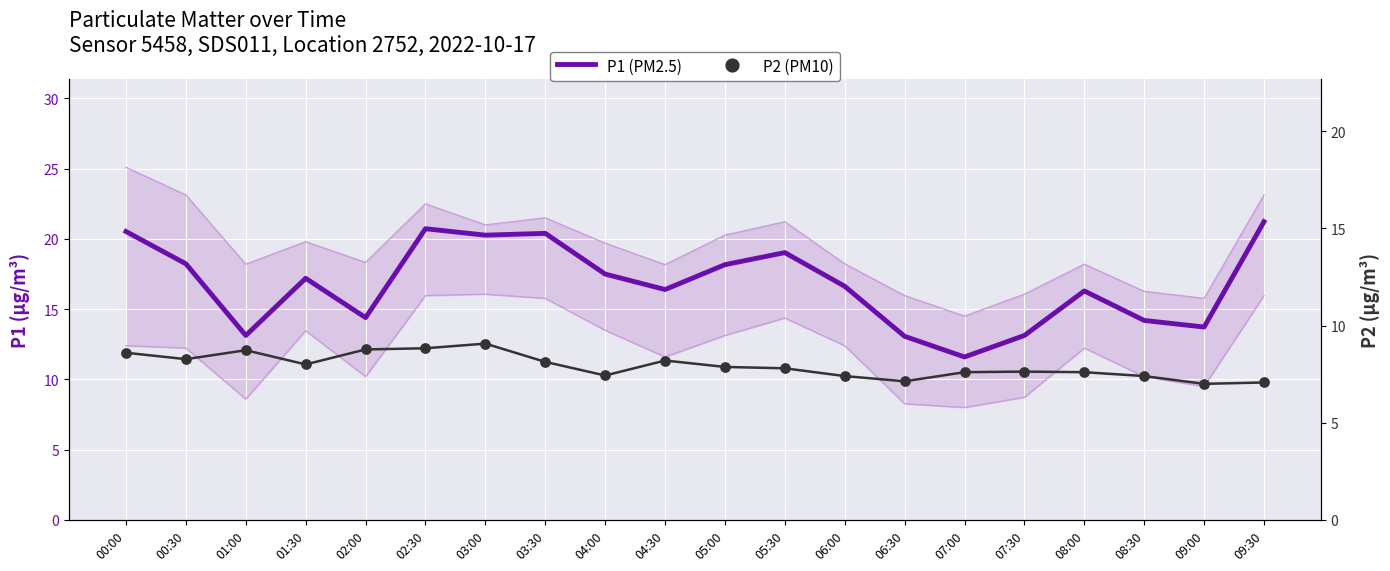

Which series reaches the maximum Y coordinate?

P1 (PM2.5)